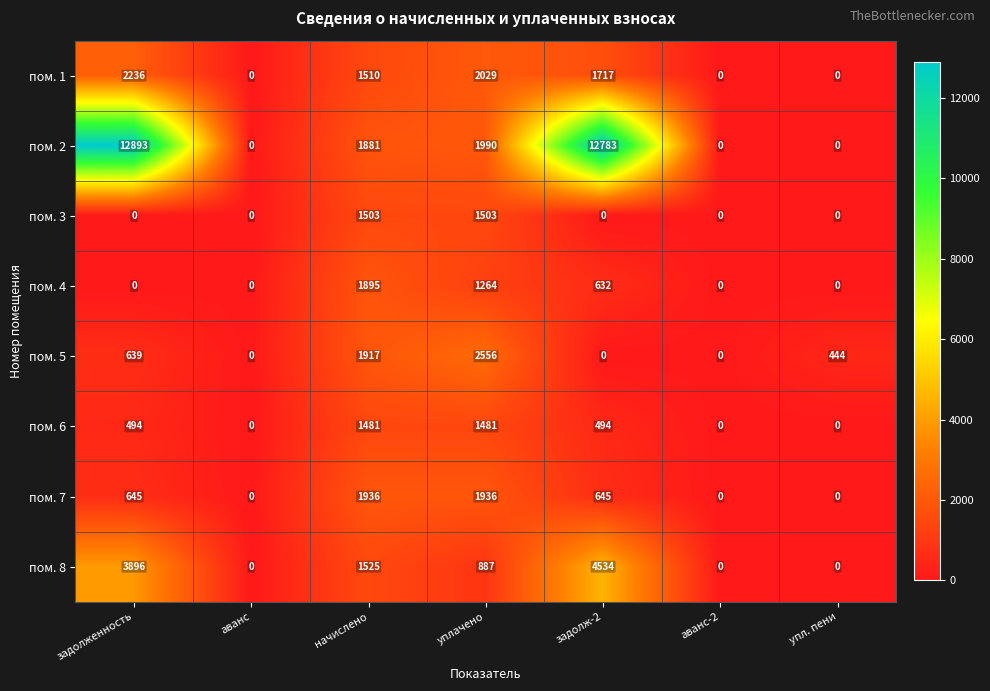

What is the sum of the пом. 8 values at задолженность and аванс-2?

3896